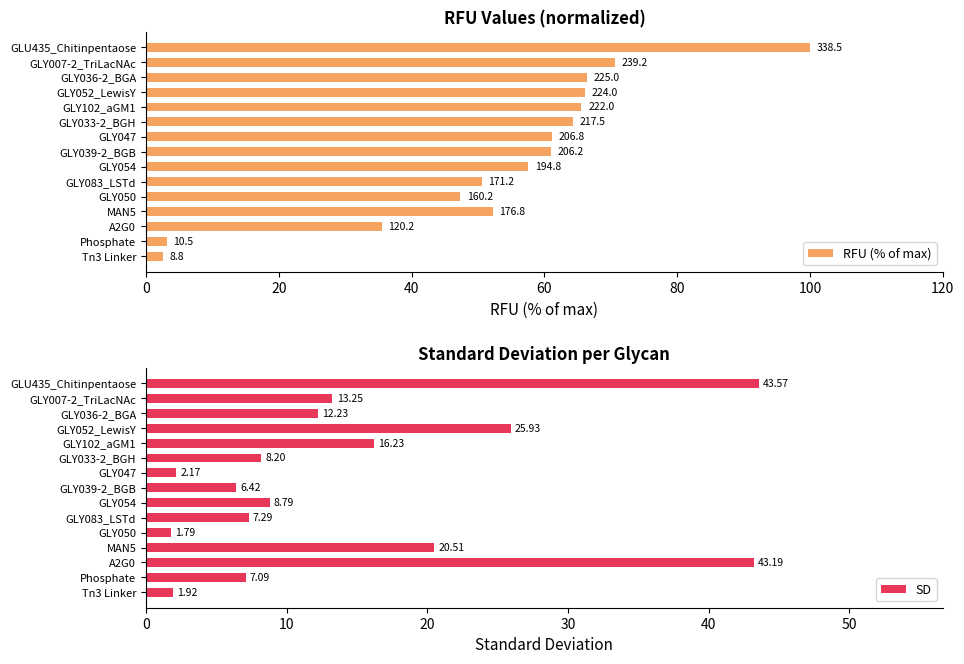

What is the average value of the SD series?

14.6